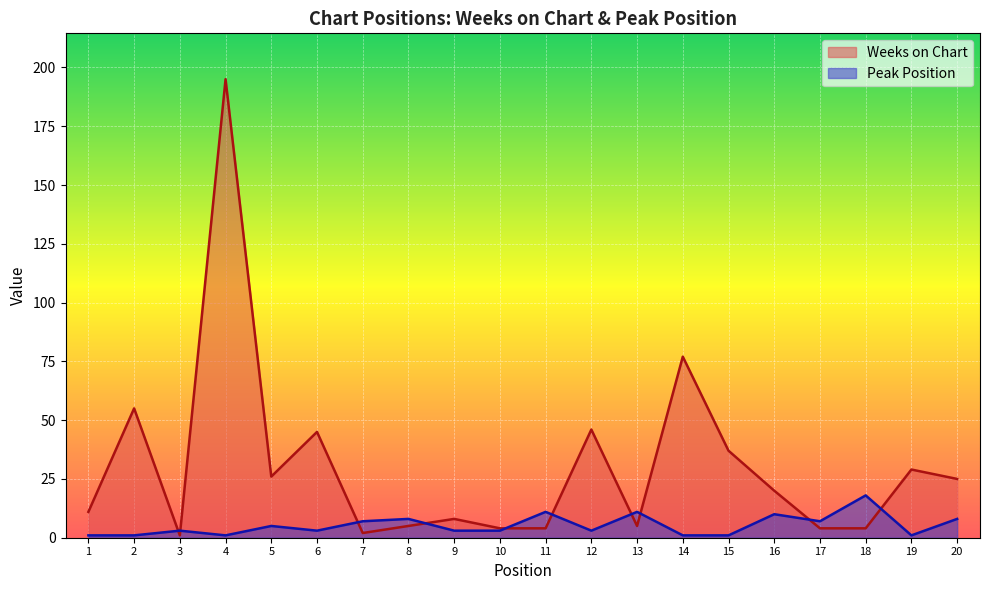

What value does the Peak Position series have at 18, to the nearest 10?

20